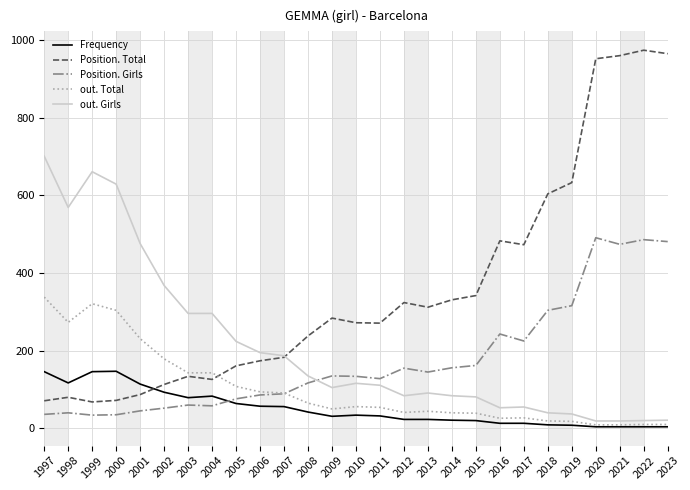

How many categories are shown in the chart?

27